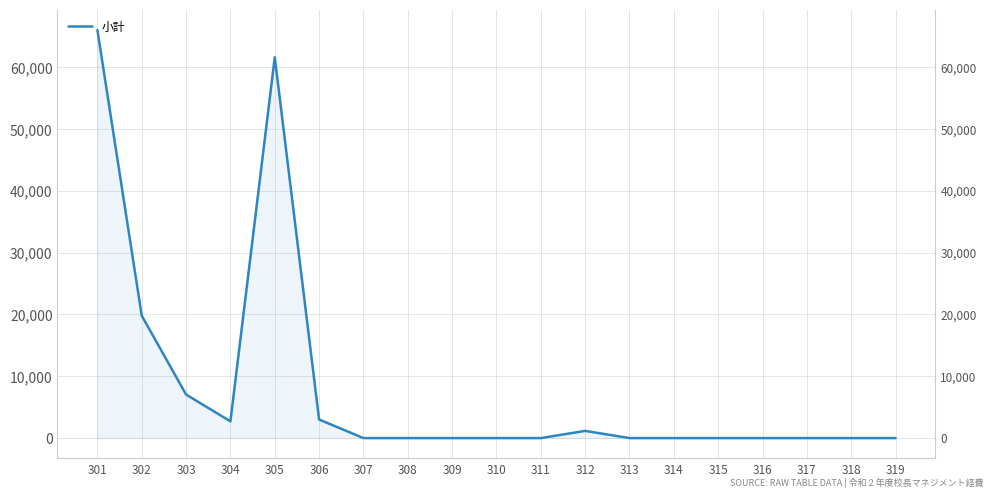

True or false: the data shows 27297 at 316.

False